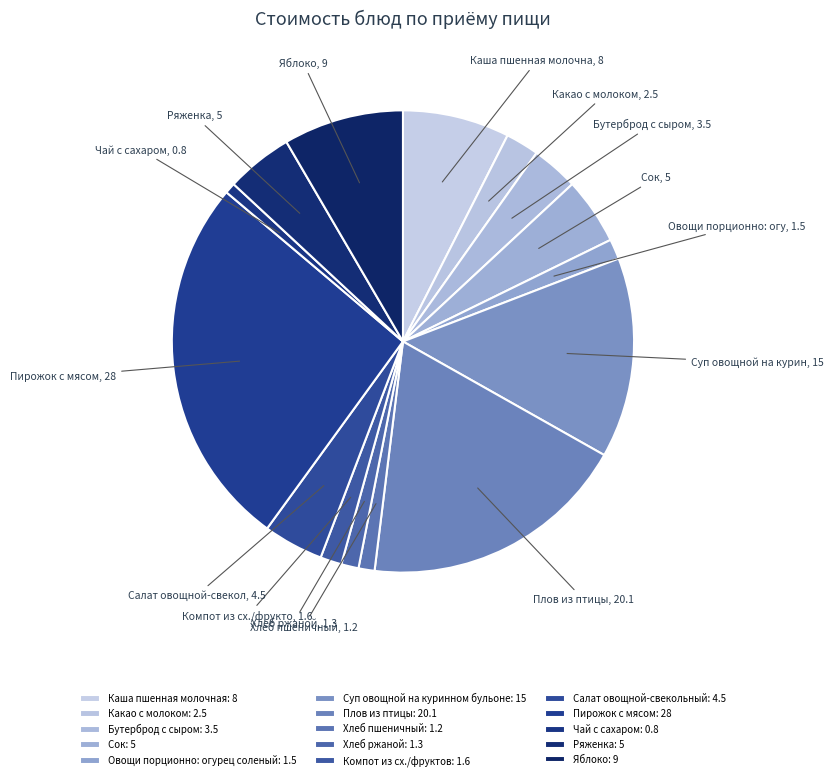

The Сок slice represents 15% of the pie. True or false?

False